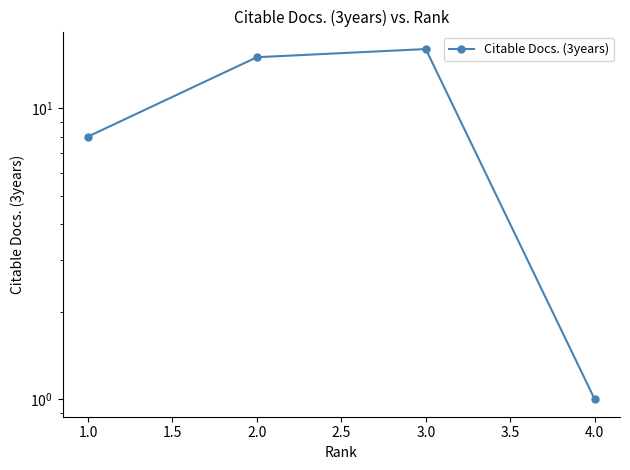

True or false: there are more than 2 points higher than both neighbors.

False